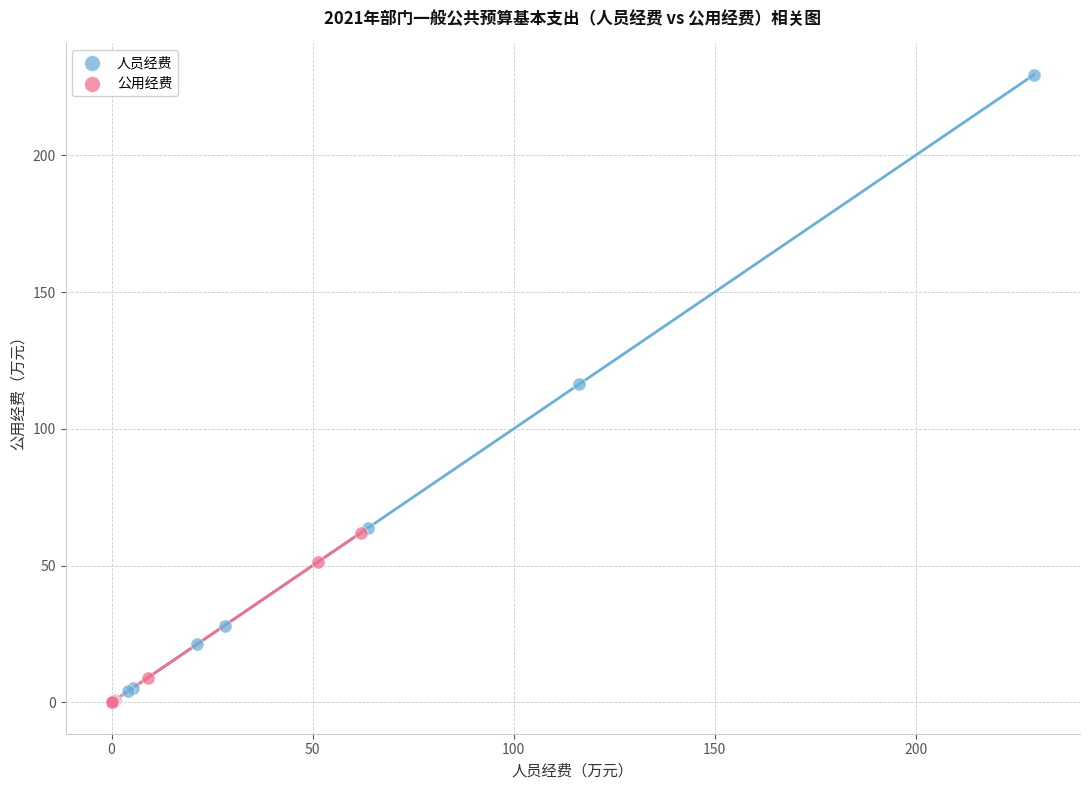

Which series has the widest spread of Y values?

人员经费